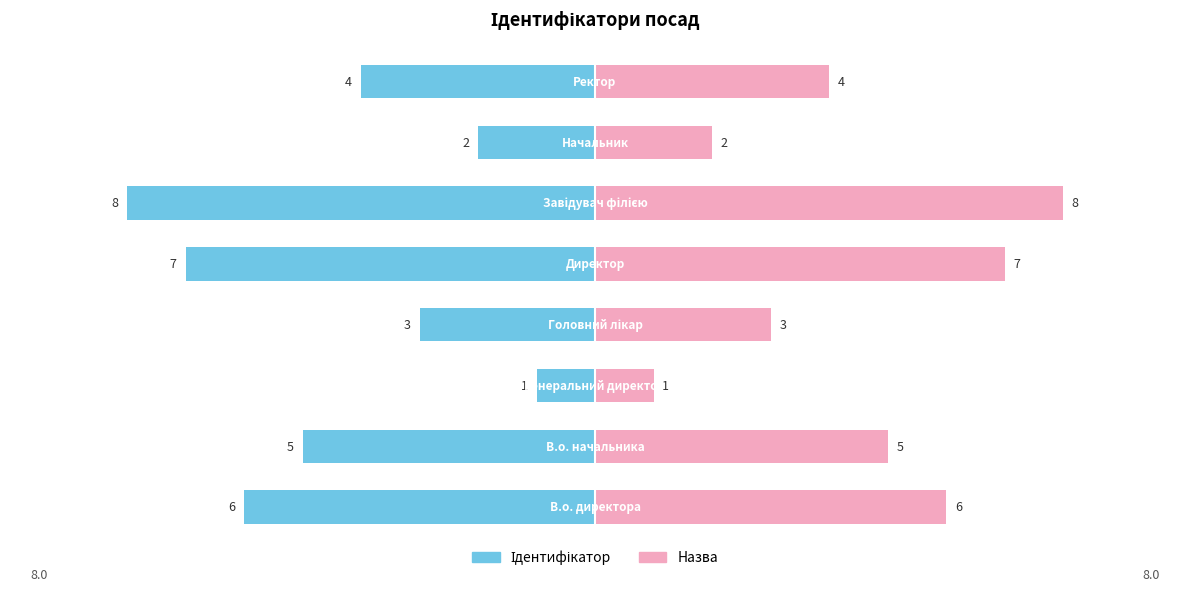

How many bars are there in each group?

2